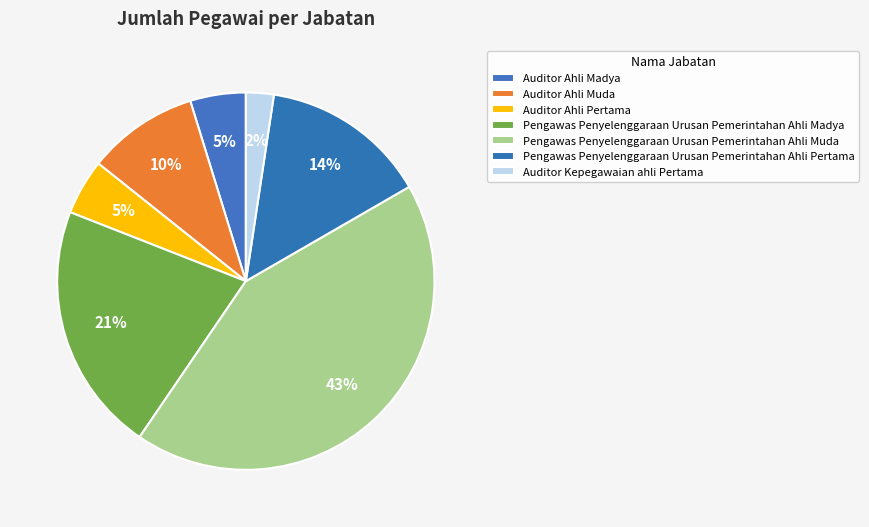

Count the number of slices in the pie.

7